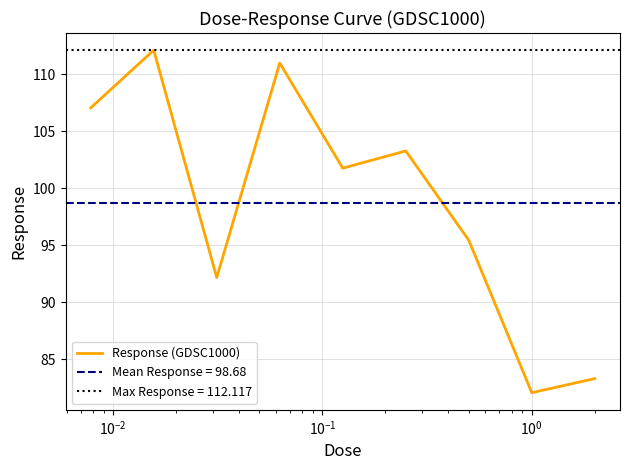

What is the minimum value for Response (GDSC1000)?

82.1